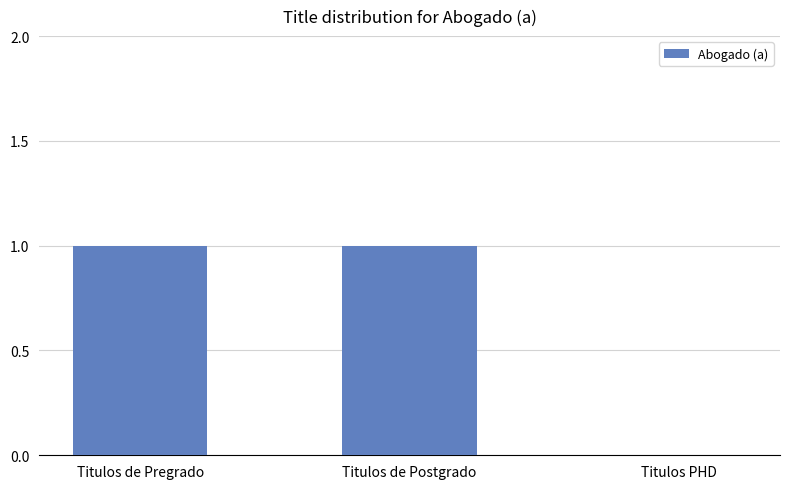

How many values are between 0 and 1?

3